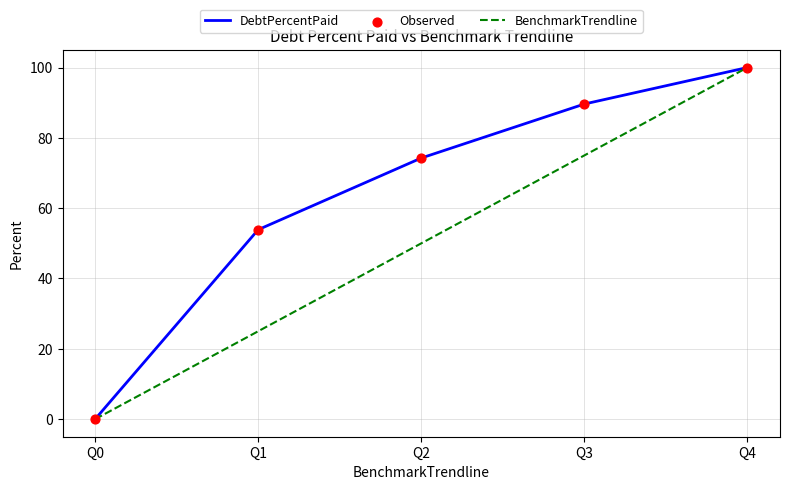

Which series changed the most between Q0 and Q2?

DebtPercentPaid